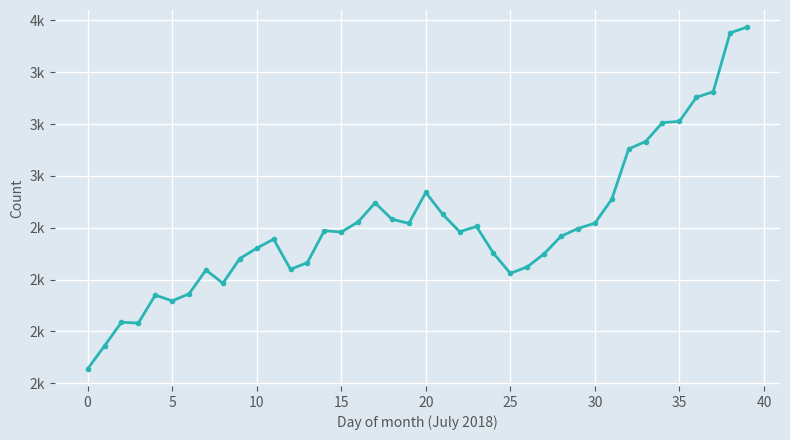

How many interior local peaks (higher than both neighbors) does the data have?

8